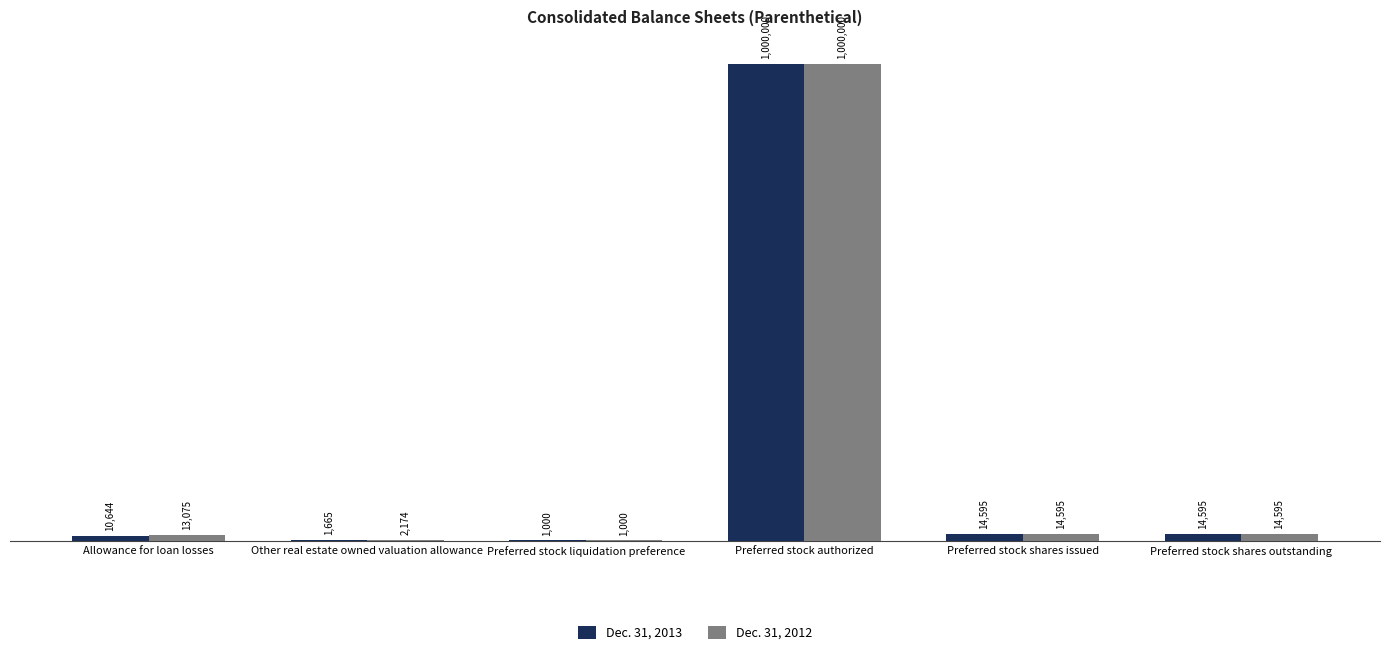

What are all the series names shown in the legend?

Dec. 31, 2013, Dec. 31, 2012